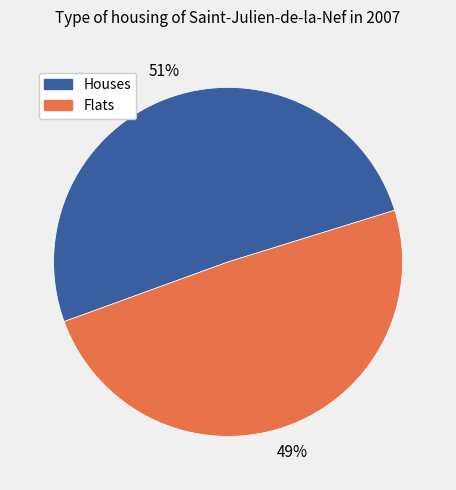

The Flats slice represents 56% of the pie. True or false?

False